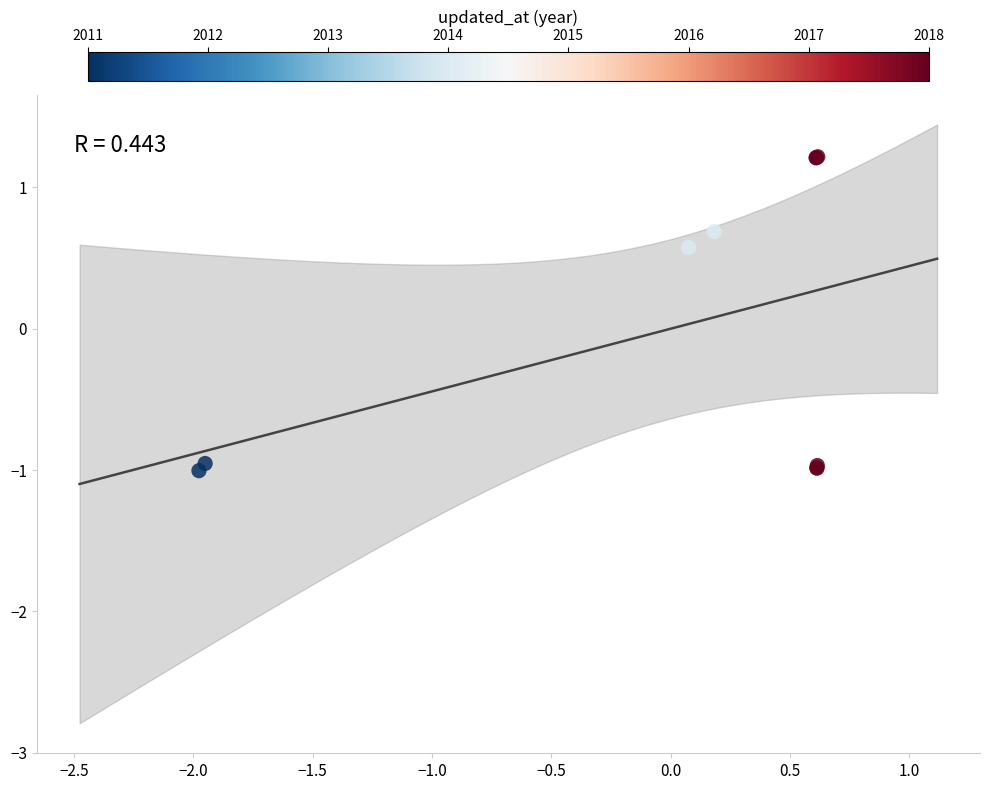

What Y value in the scatter plot is closest to 0?

0.6